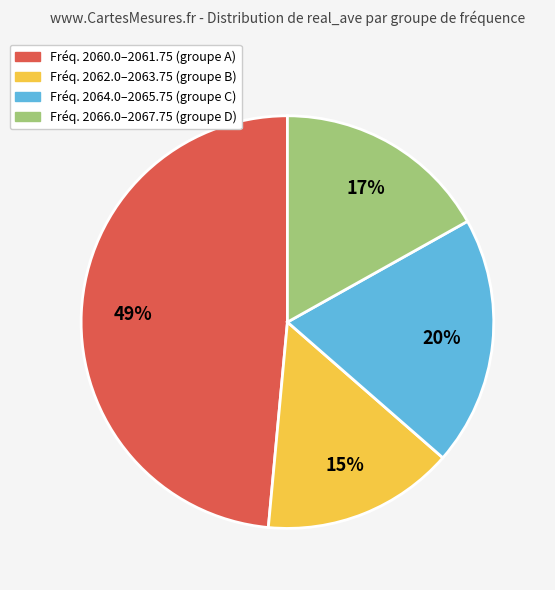

To the nearest percent, what is the average slice percentage?

25%